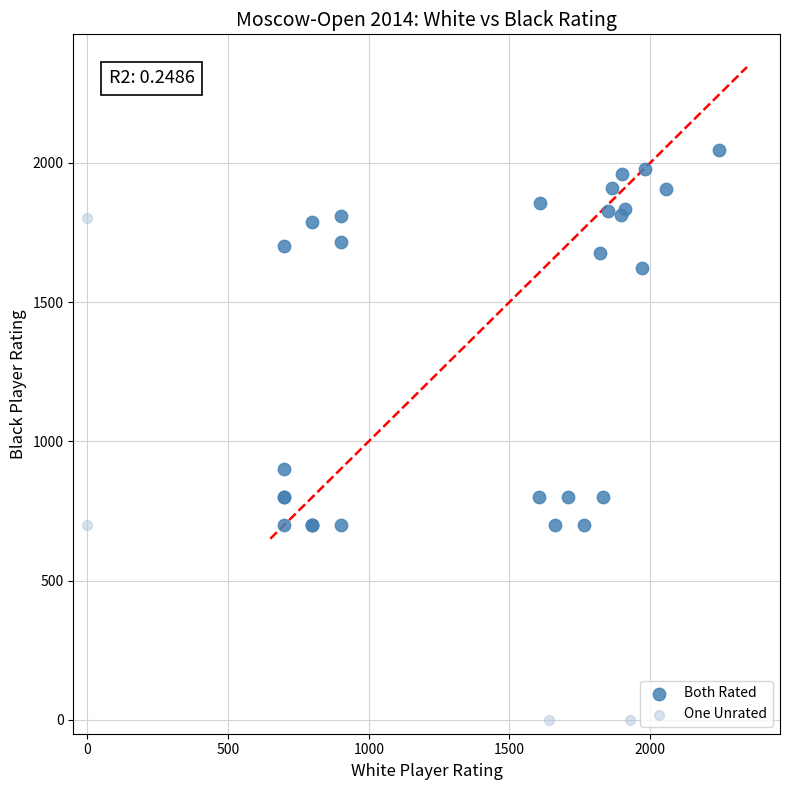

Which series contains the lowest Y value?

One Unrated